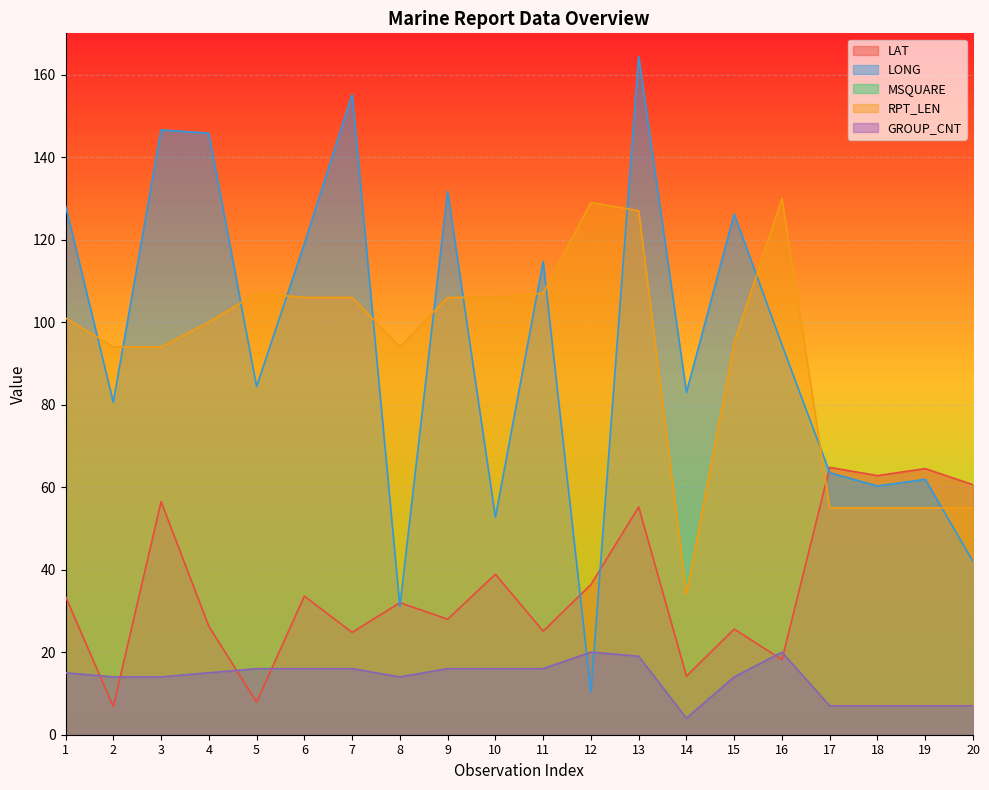

How many lines are shown in the chart?

5